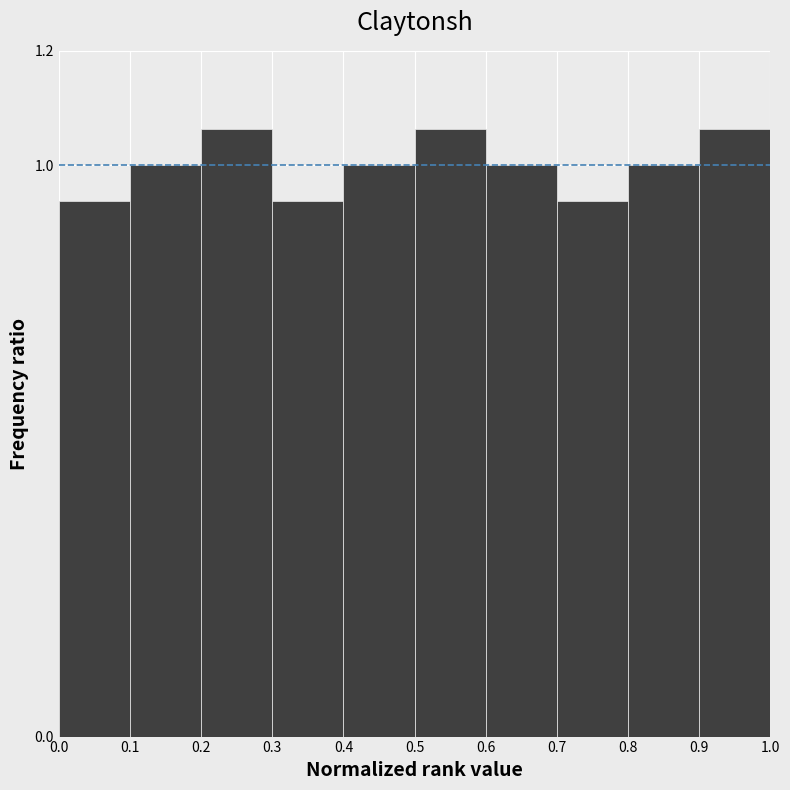

Reading left to right, transcribe this chart: for each bar, give the range it covers on the x-axis and its height. The values are not printed on the chart, so give them approximately, as read against the axis.

0.0 to 0.1: 0.94
0.1 to 0.2: 1.00
0.2 to 0.3: 1.06
0.3 to 0.4: 0.94
0.4 to 0.5: 1.00
0.5 to 0.6: 1.06
0.6 to 0.7: 1.00
0.7 to 0.8: 0.94
0.8 to 0.9: 1.00
0.9 to 1.0: 1.06